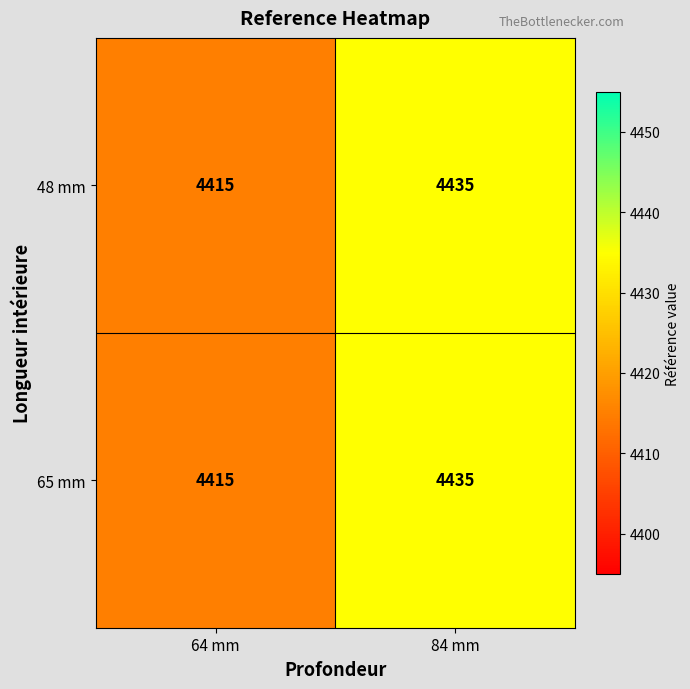

Rank the categories by 48 mm value from highest to lowest.

84 mm, 64 mm